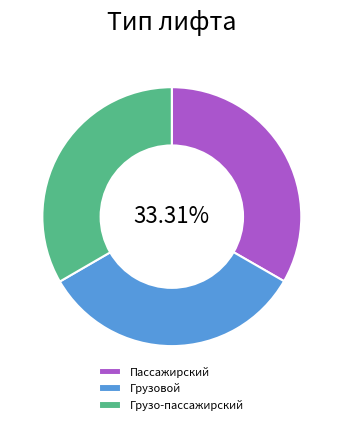

Is Грузовой the majority of the pie?

No